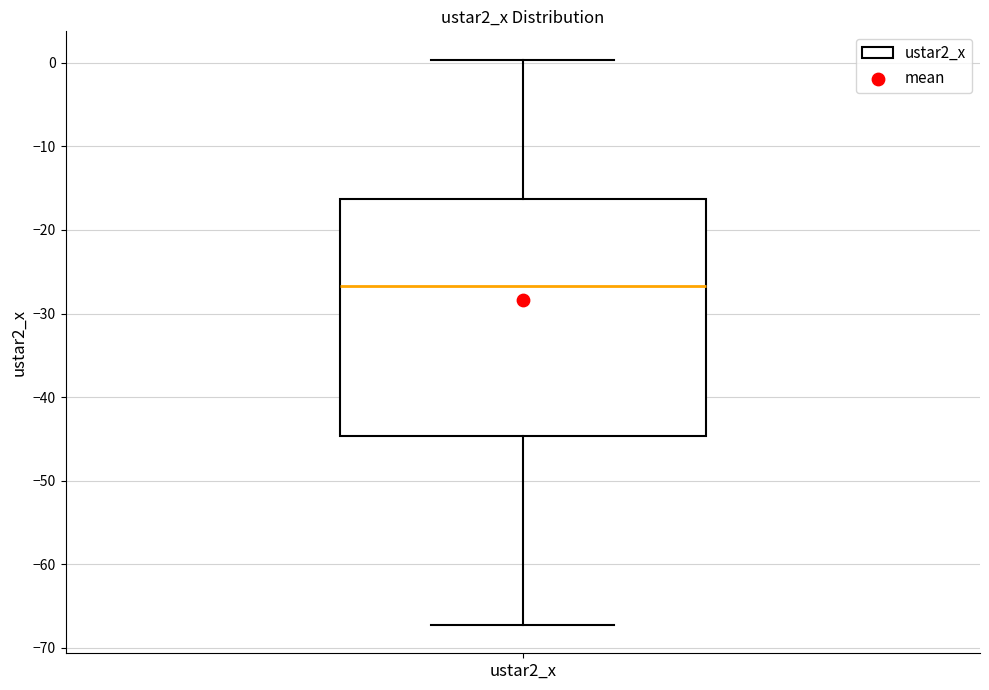

Transcribe this box plot: give where the median line is, the range the box spans, and where the two whiskers end, as read against the y-axis. The values are not printed on the chart, so give them approximately, as read against the axis.

median -27, box -45 to -16, whiskers -67 to 0